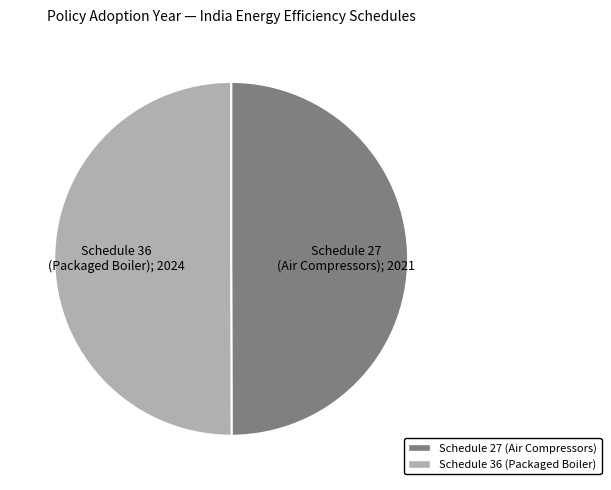

Do Schedule 27 (Air Compressors) and Schedule 36 (Packaged Boiler) together represent more than half of the pie?

Yes